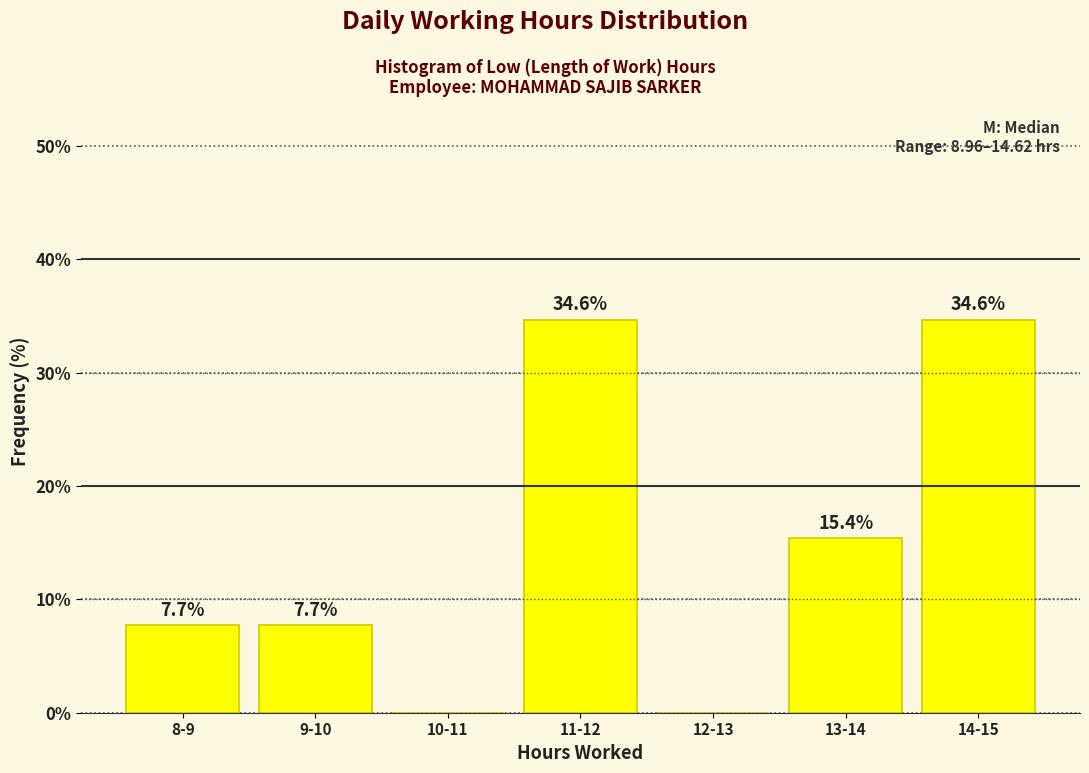

Reading left to right, list all the values displayed in this chart.

8-9=7.7	9-10=7.7	10-11=0.0	11-12=34.6	12-13=0.0	13-14=15.4	14-15=34.6